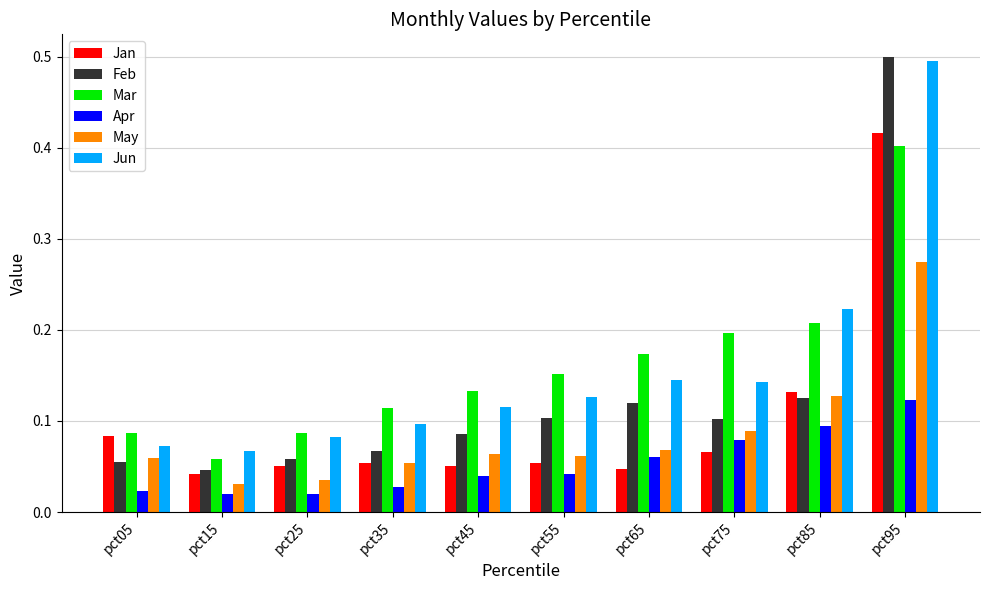

Which series has the largest range (max minus min)?

Feb